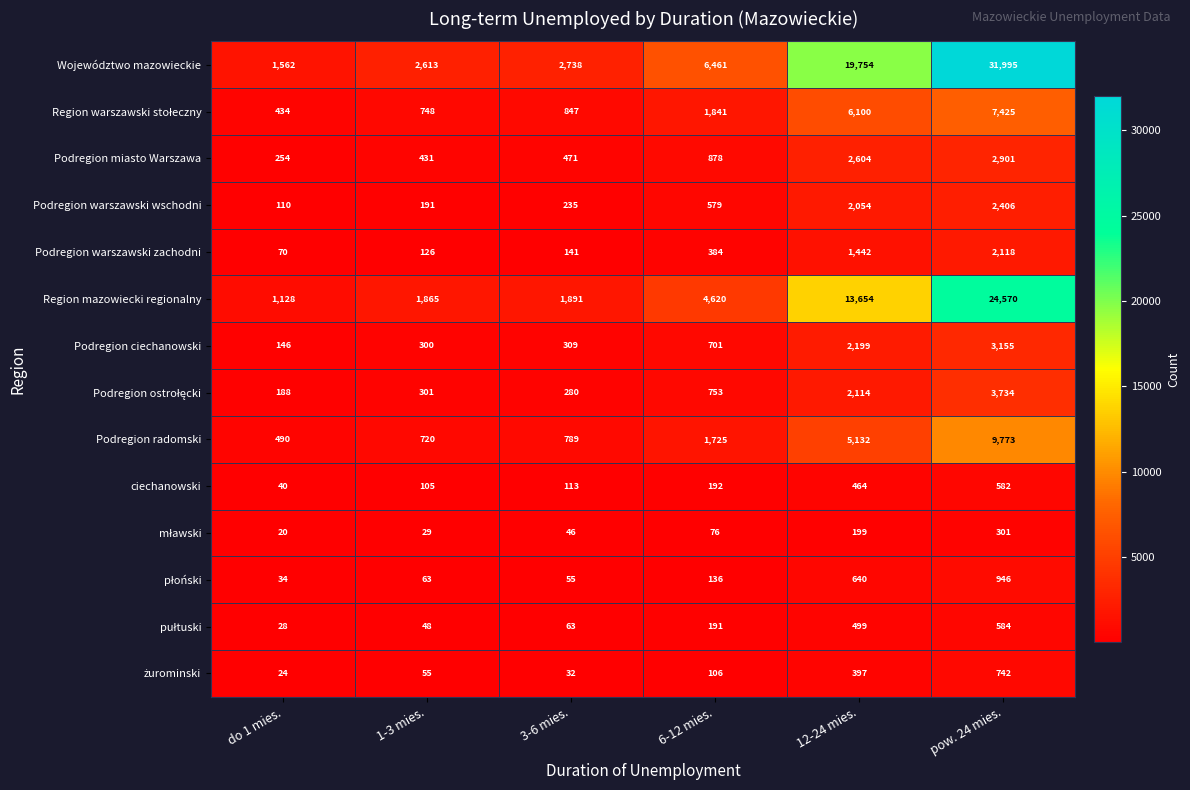

At how many categories does at least one series exceed 23188?

1